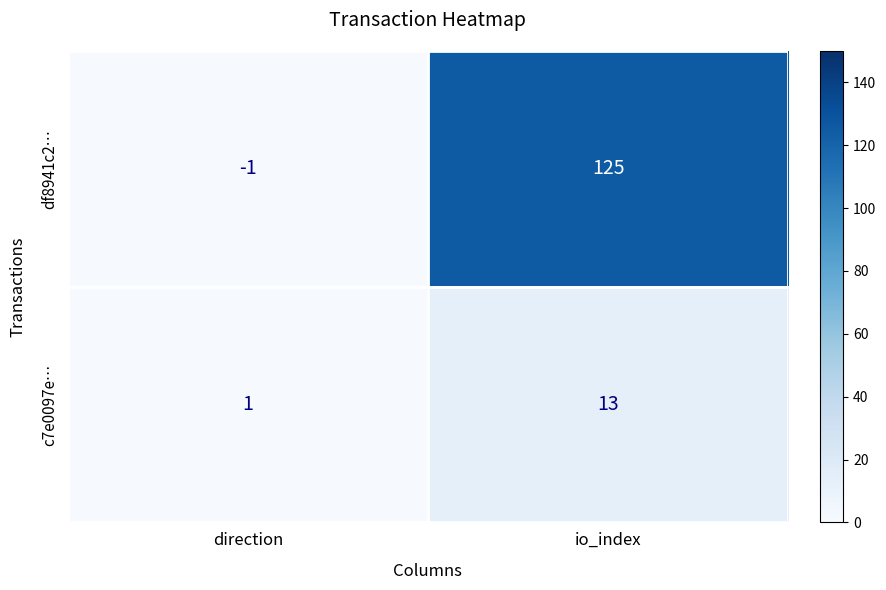

What is the difference between the c7e0097e… values at direction and io_index?

12